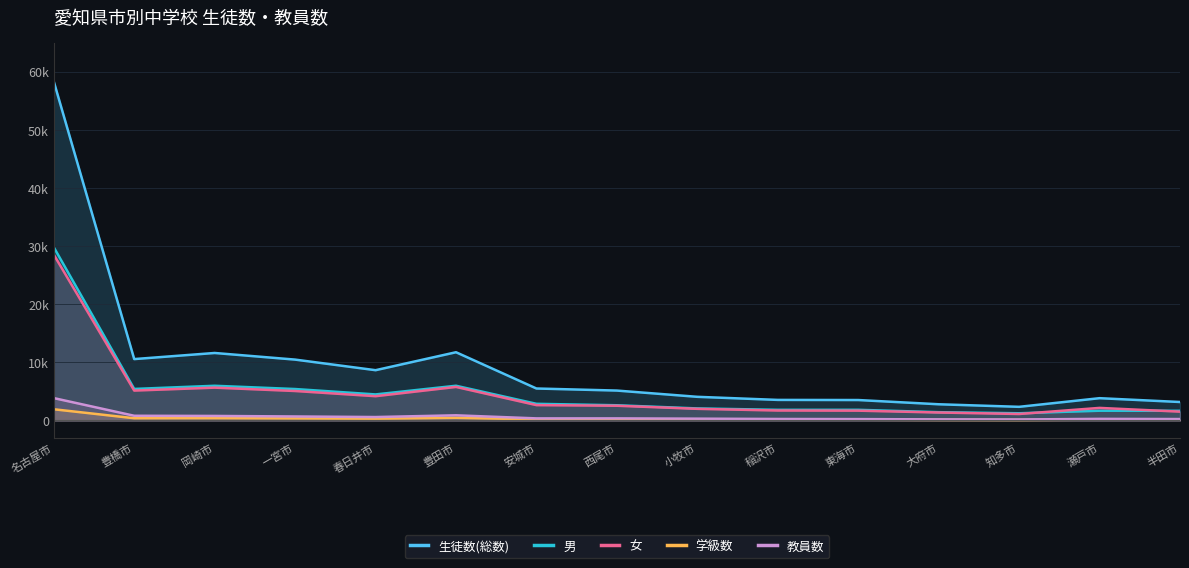

What is the sum of the 生徒数(総数) values at 岡崎市 and 安城市?

17112